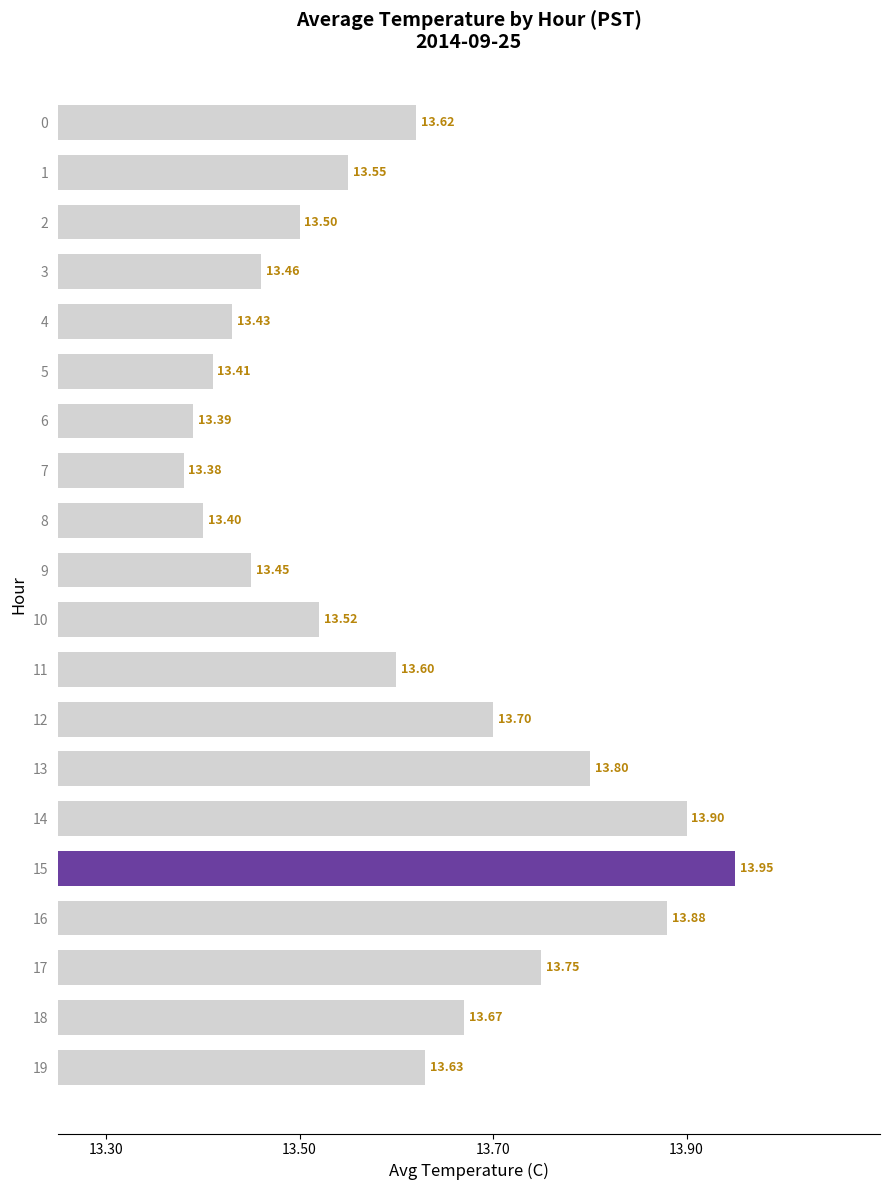

What is the change in value from 6 to 11?

+0.2